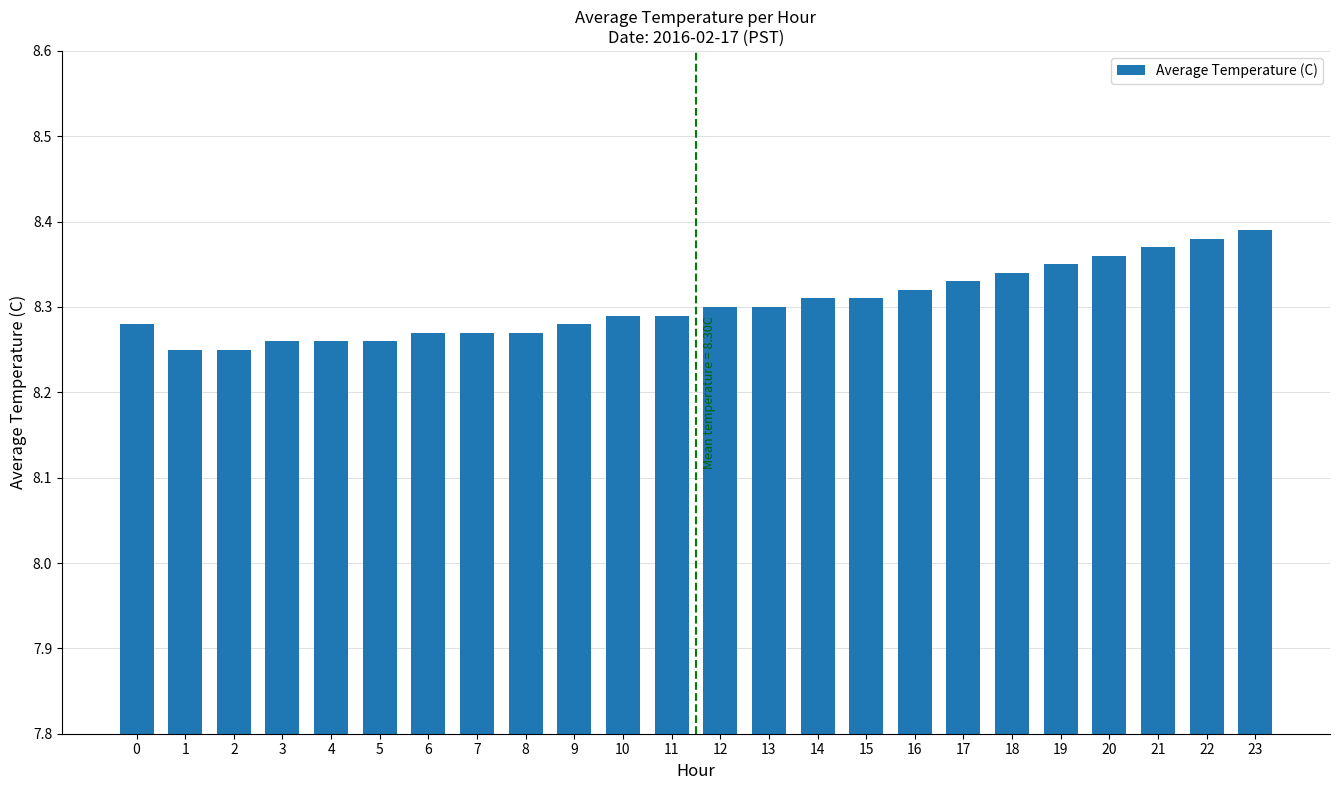

The value at 0 is 13.6. True or false?

False